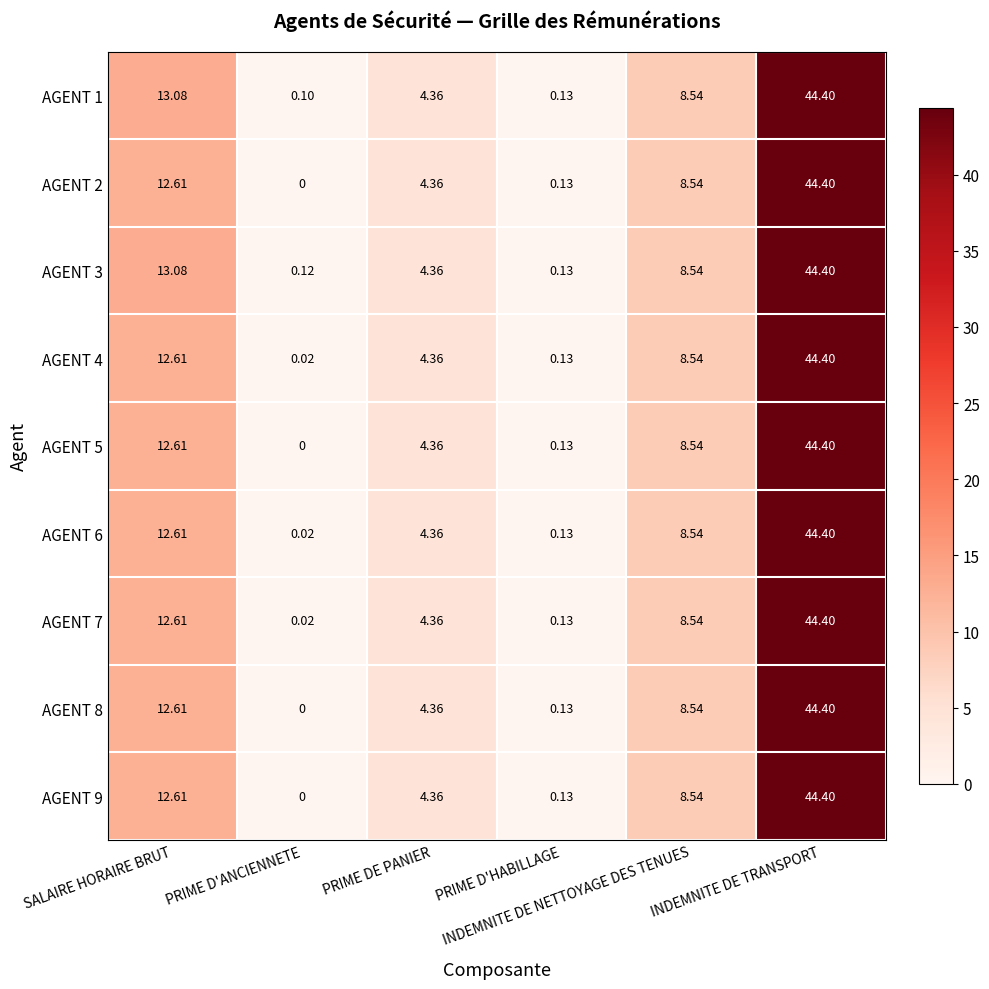

At which category is the sum across all series the highest?

INDEMNITE DE TRANSPORT